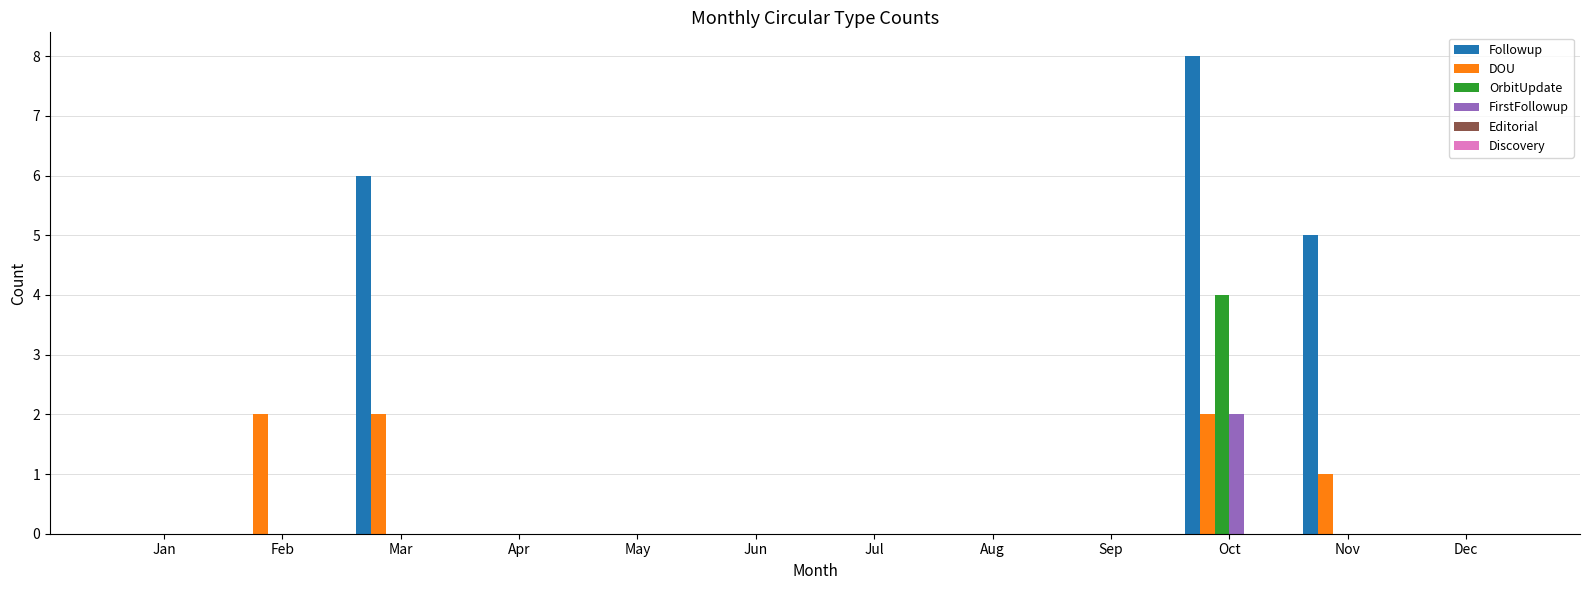

Are the bars horizontal?

No